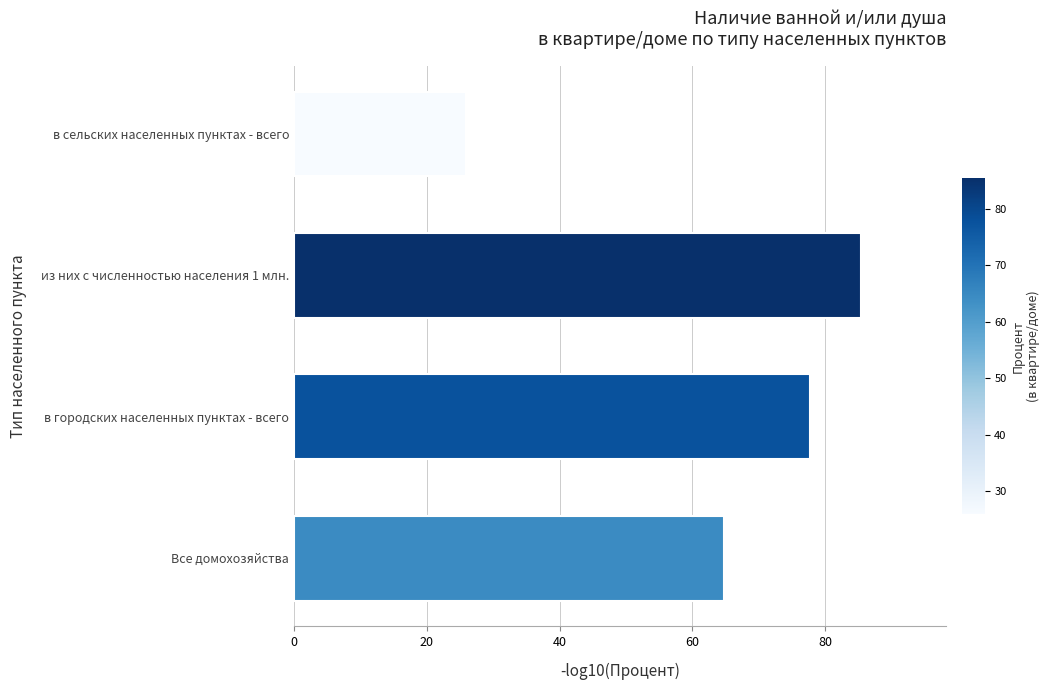

The value at в сельских населенных пунктах - всего is 44.8. True or false?

False